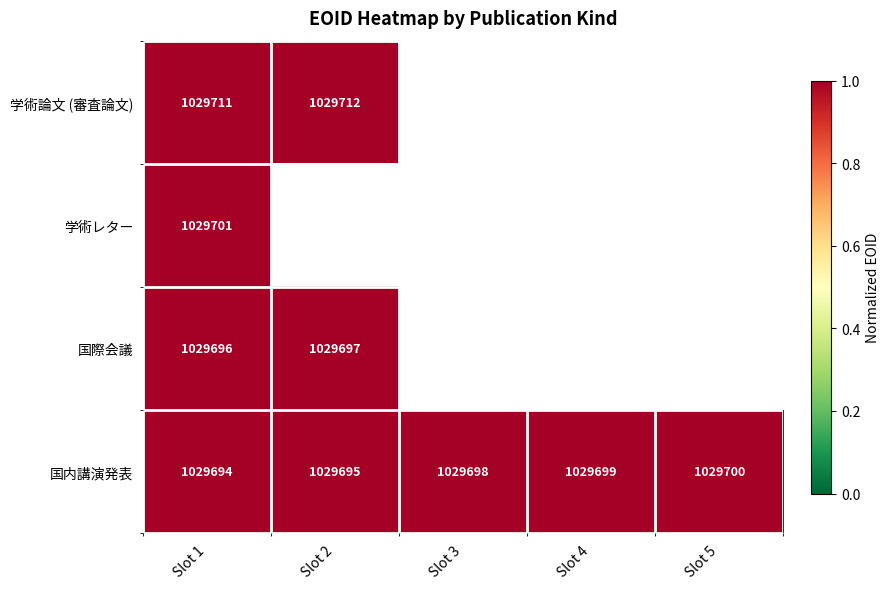

Which series changed the most between Slot 4 and Slot 5?

国内講演発表